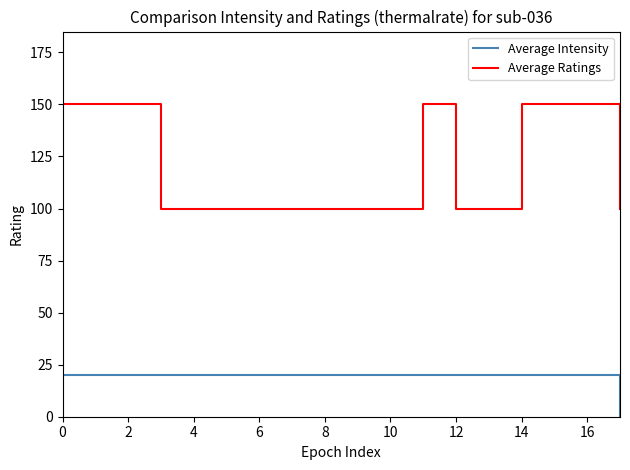

What is the greatest value displayed?

150